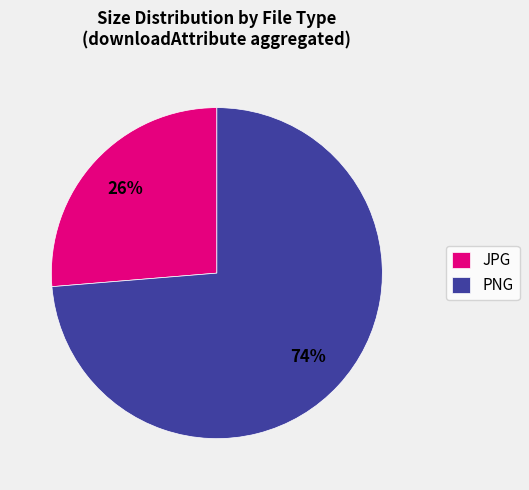

Which category has the smallest portion of the pie?

JPG